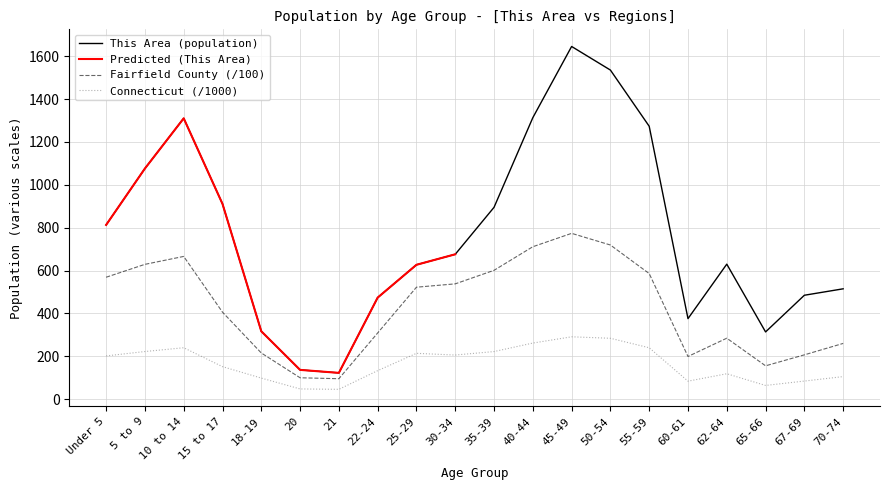

What is the sum of all Connecticut values?

3322.5